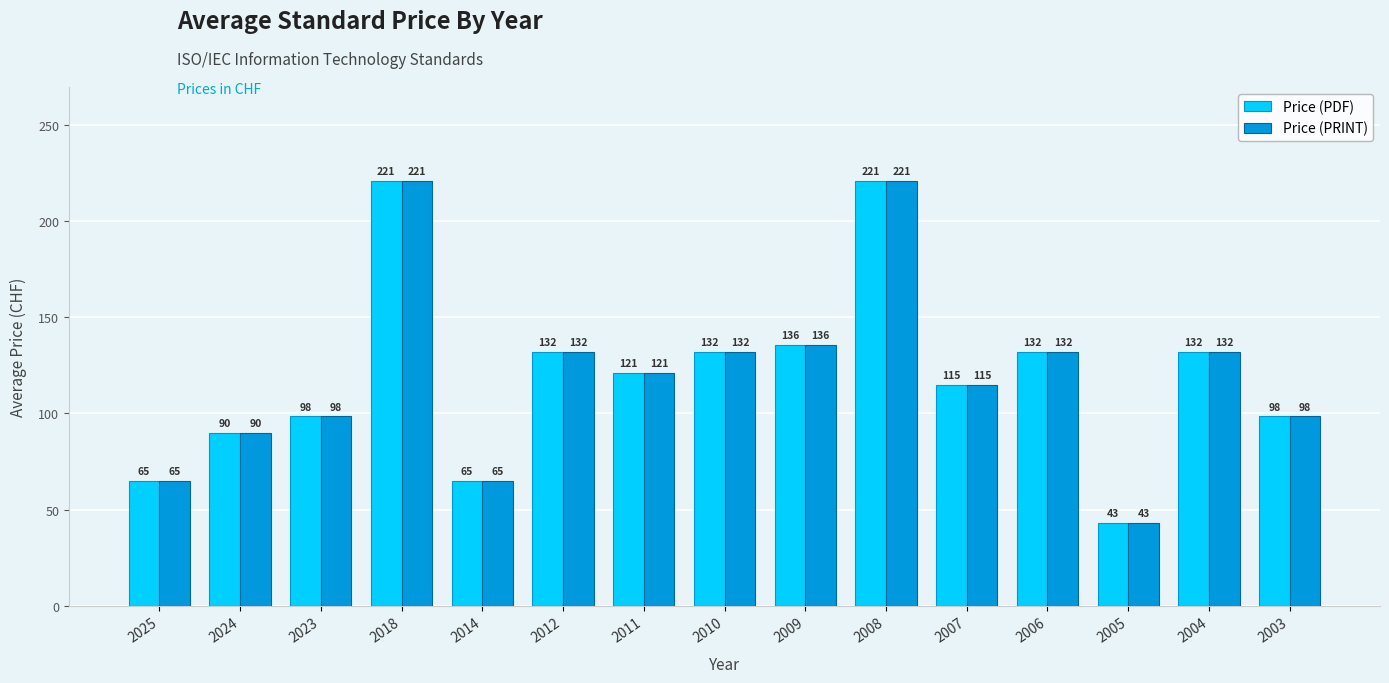

What are all the series names shown in the legend?

Price (PDF), Price (PRINT)